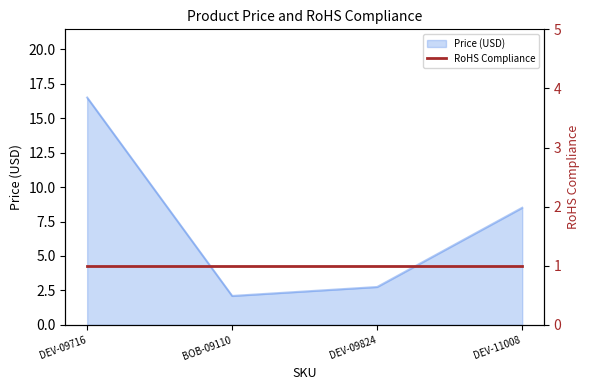

What is the minimum value shown in the chart?

2.1